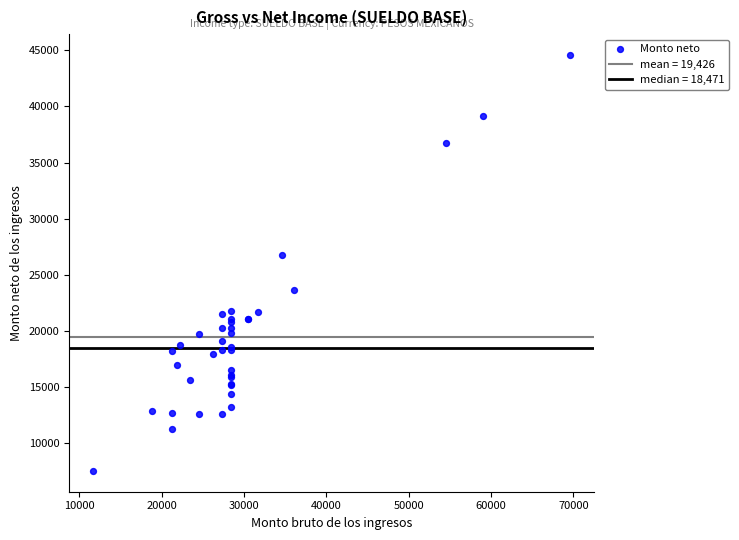

What Y value in the scatter plot is closest to 26064?

26770.3